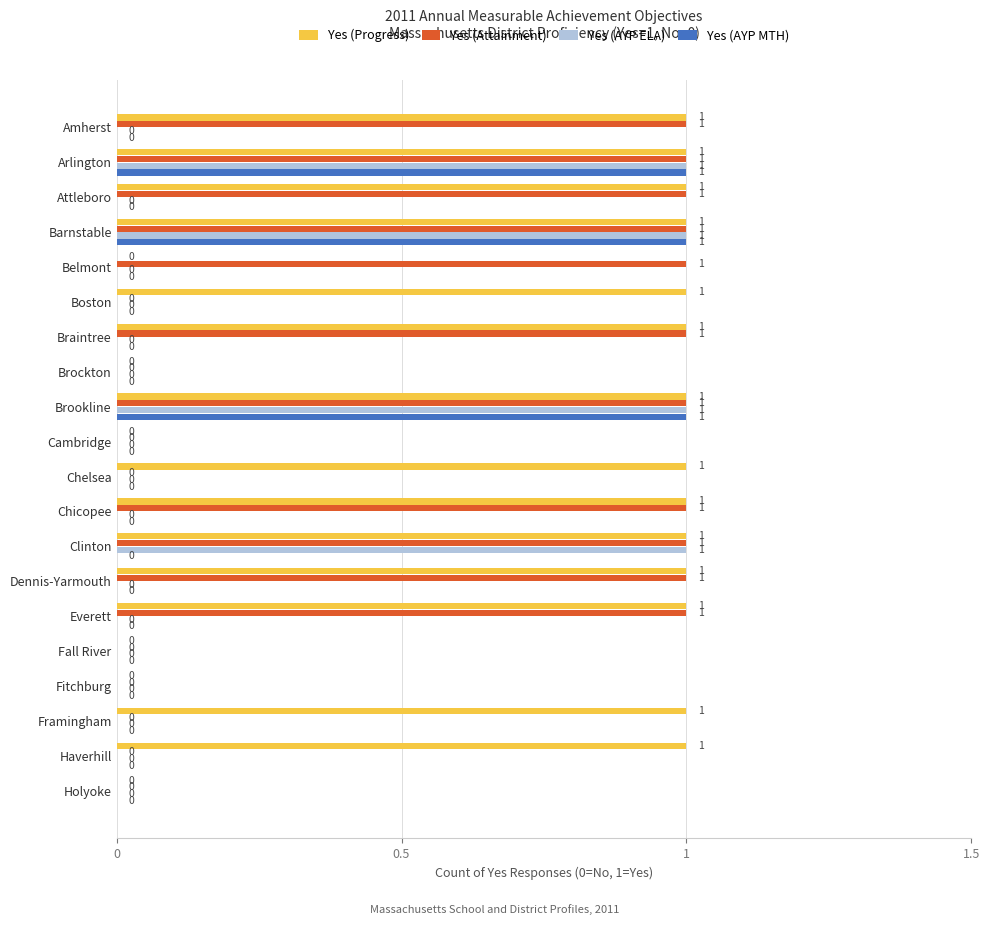

Which series changed the most between Belmont and Chicopee?

Yes (Progress)